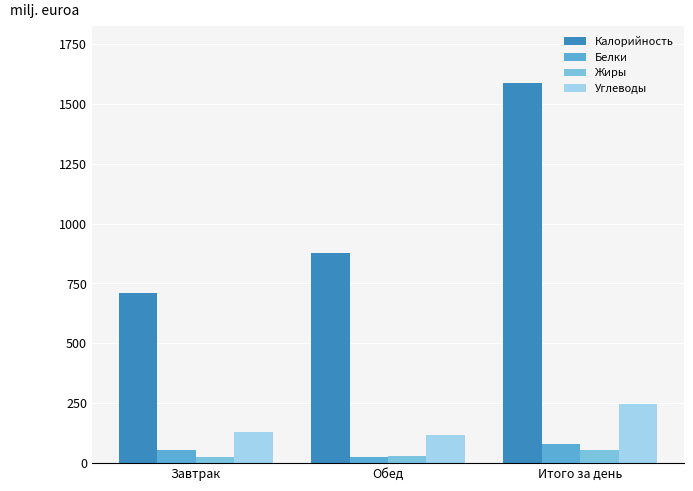

Which category has the highest value across all series?

Итого за день